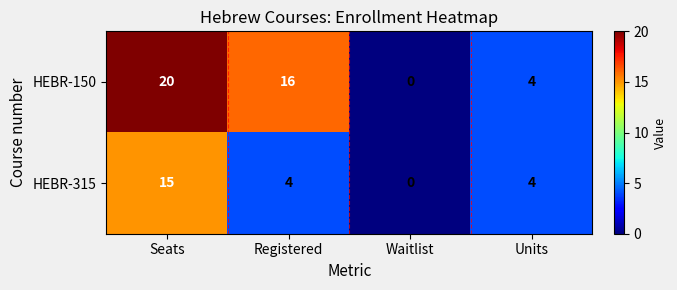

At Seats, list the series in order from smallest to largest.

HEBR-315, HEBR-150